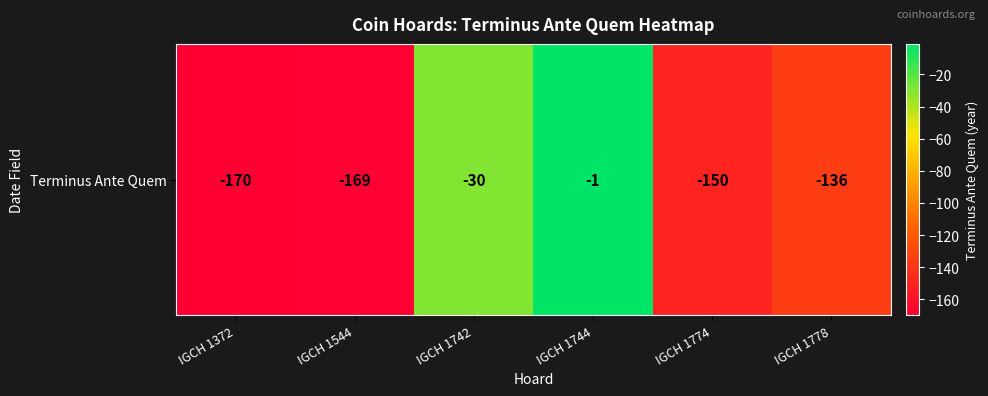

Rank the categories by value from highest to lowest.

IGCH 1744, IGCH 1742, IGCH 1778, IGCH 1774, IGCH 1544, IGCH 1372